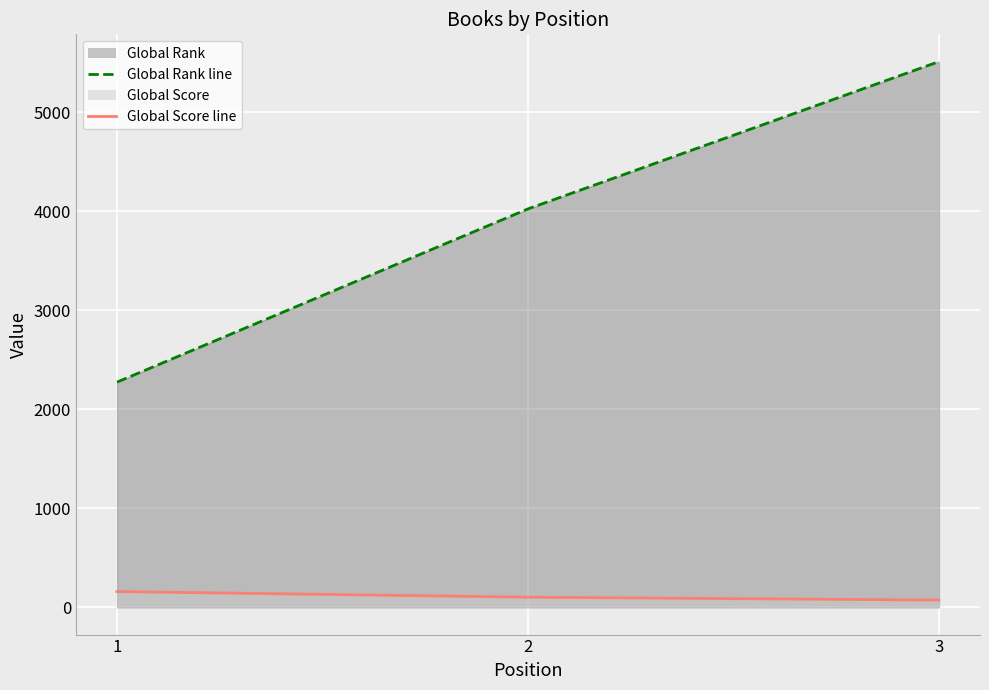

Which category has the highest value across all series?

3